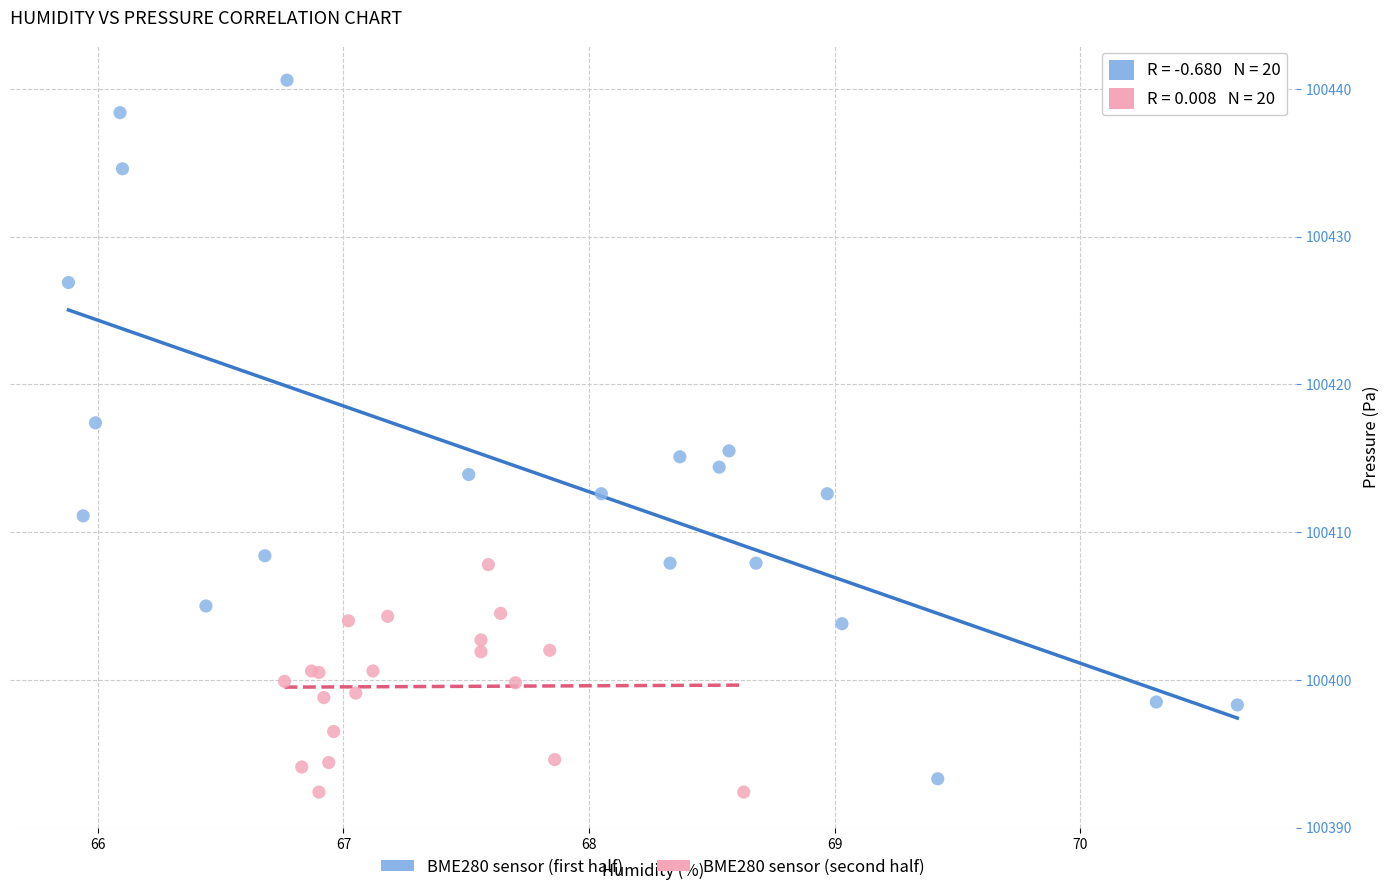

What are all the series names shown in the legend?

BME280 sensor (first half), BME280 sensor (second half)